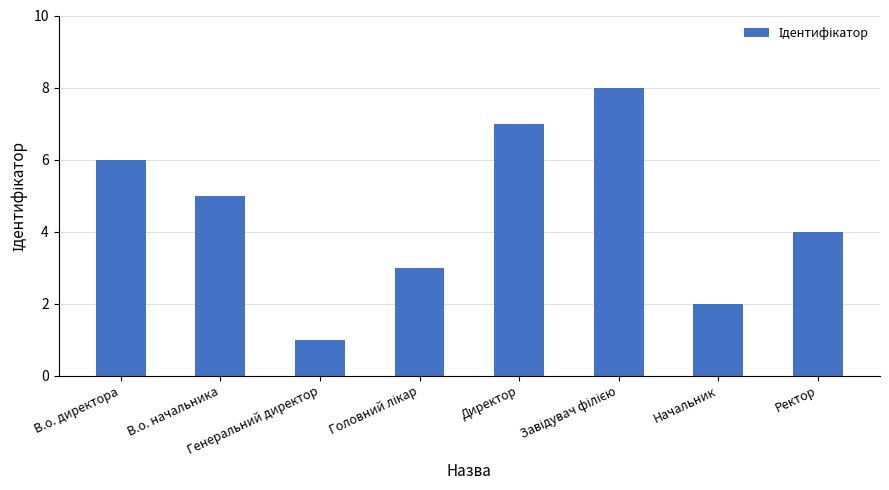

What is the maximum value shown in the chart?

8